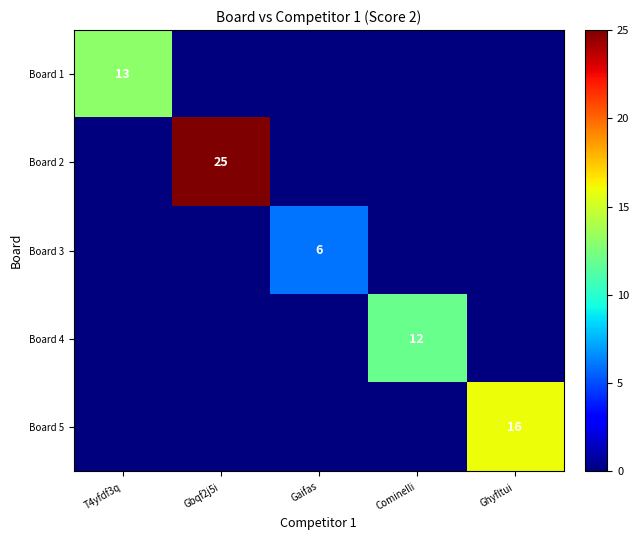

The value of Board 5 at Ghyfltui is 16. True or false?

True